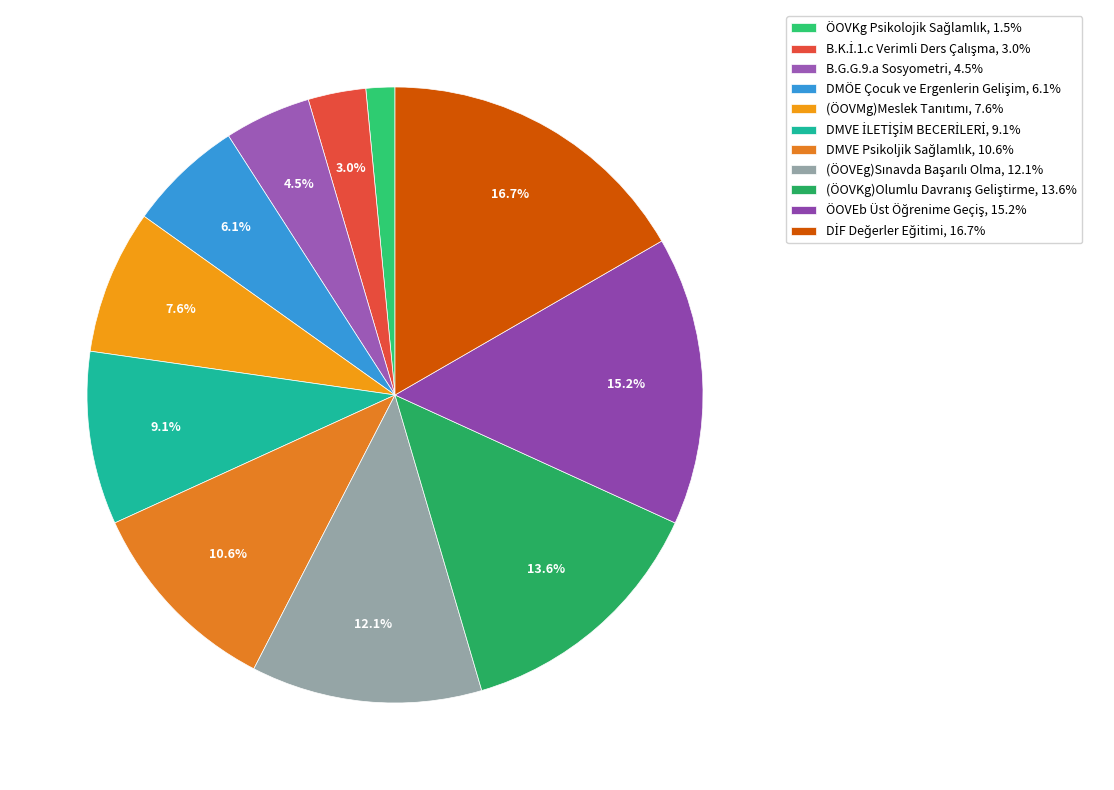

What is the largest slice in the pie chart?

DİF Değerler Eğitimi